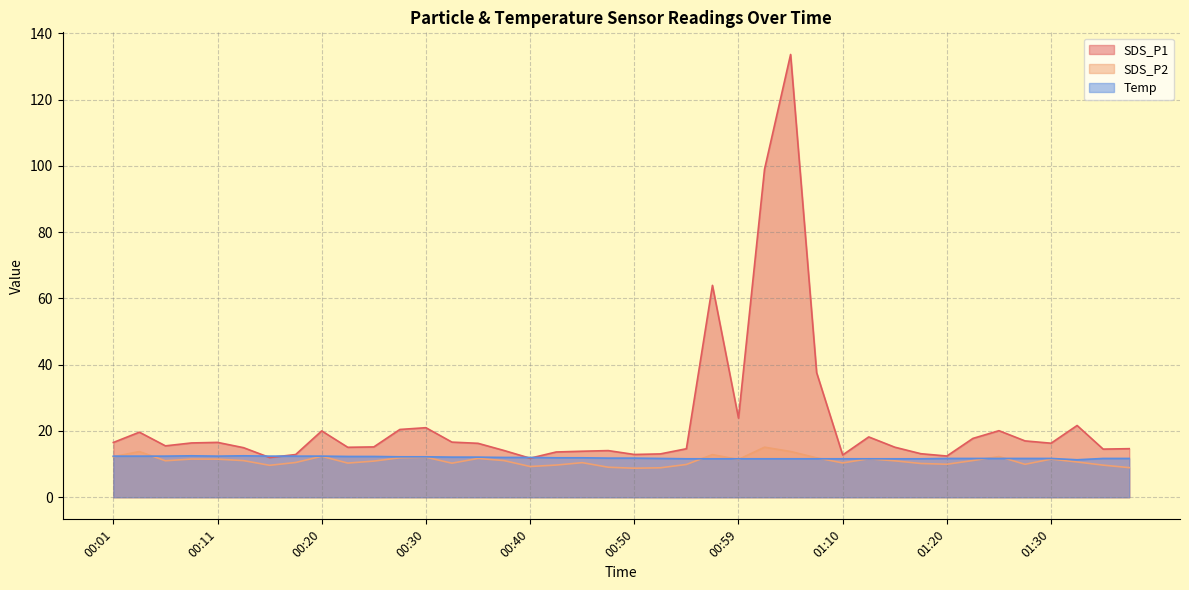

Does the chart display data point markers on the line(s)?

No